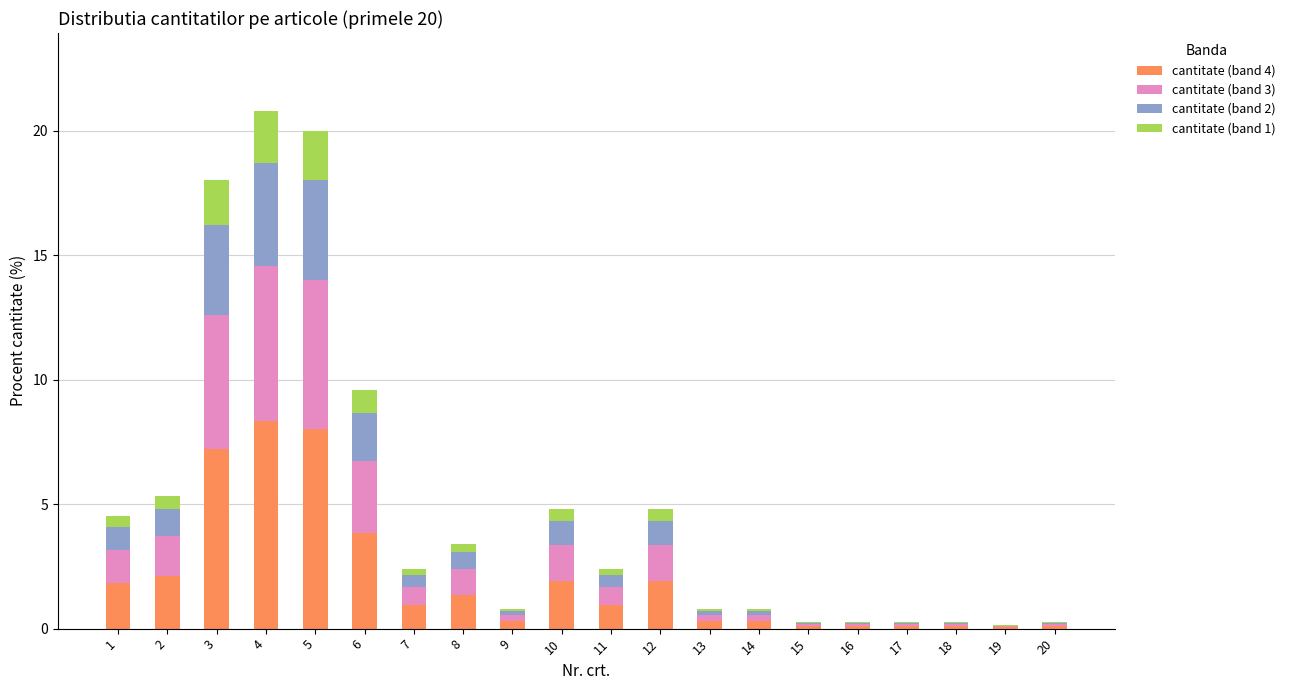

What is the total value across all series at 20?

0.3